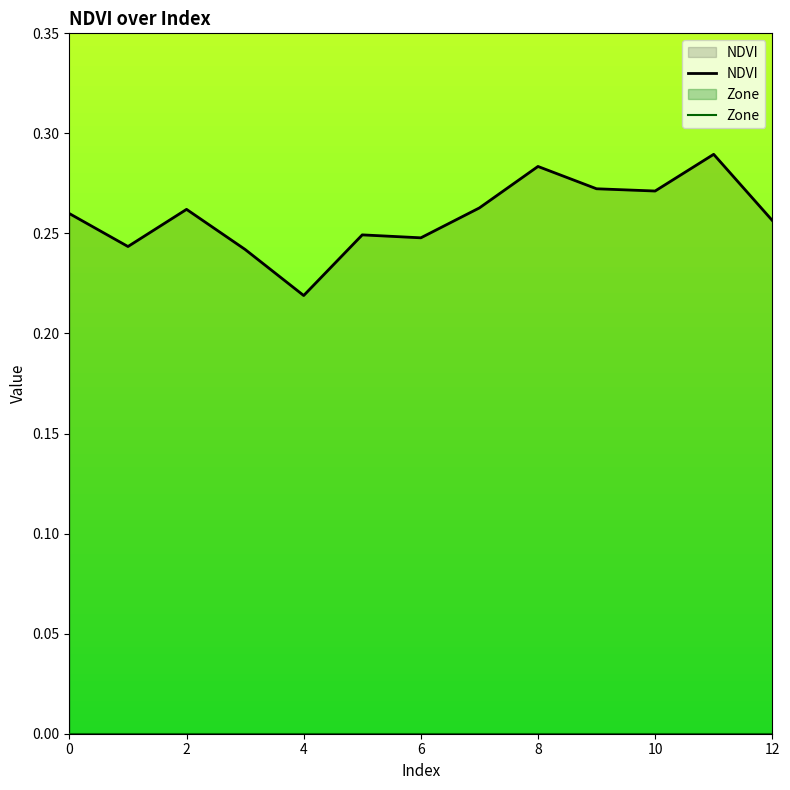

Reading left to right, transcribe all the data shown in this chart.

NDVI: 0.3	0.2	0.3	0.2	0.2	0.2	0.2	0.3	0.3	0.3	0.3	0.3	0.3
Zone: 0.0	0.0	0.0	0.0	0.0	0.0	0.0	0.0	0.0	0.0	0.0	0.0	0.0